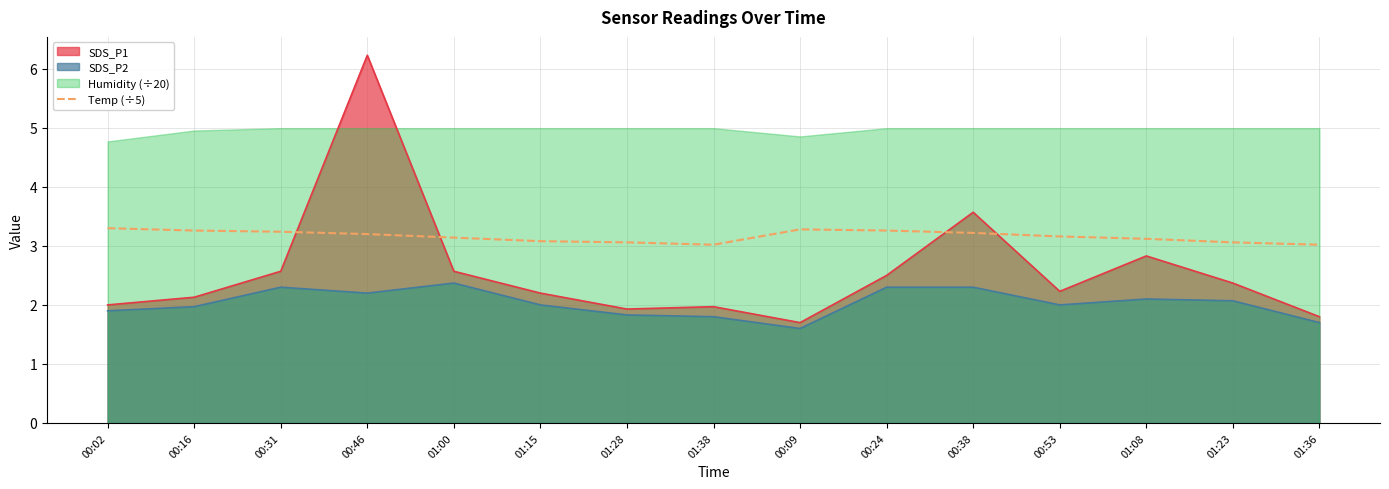

What position from the right is 01:38?

8